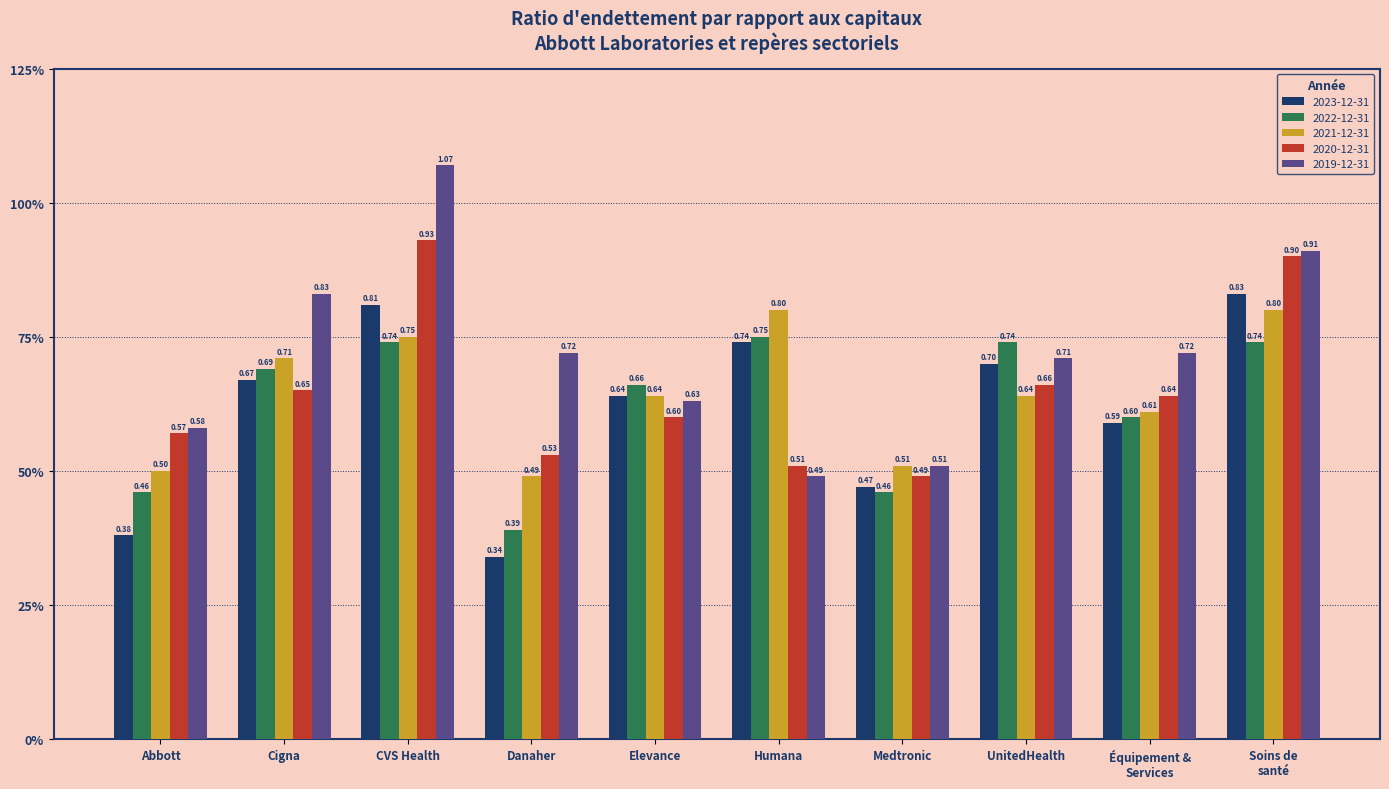

What are all the series names shown in the legend?

2023-12-31, 2022-12-31, 2021-12-31, 2020-12-31, 2019-12-31